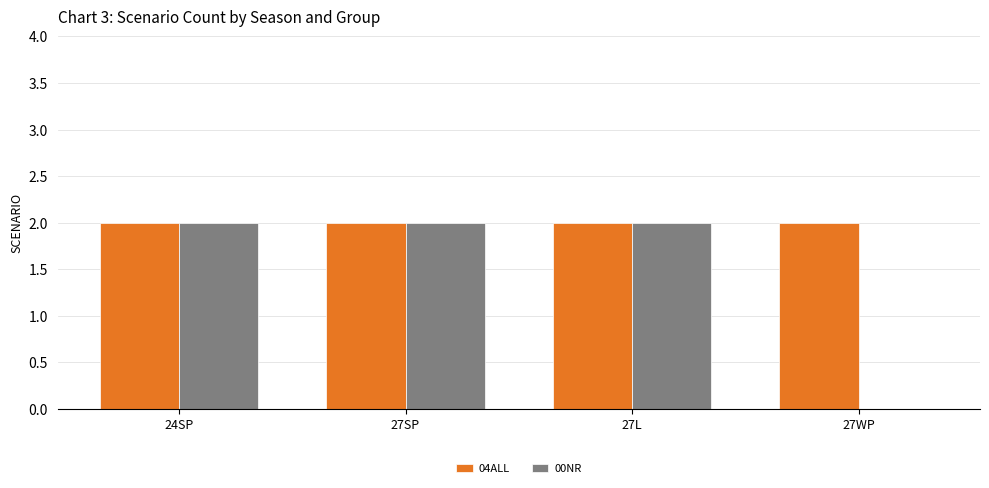

Is it true that 00NR equals 3 at 24SP?

False